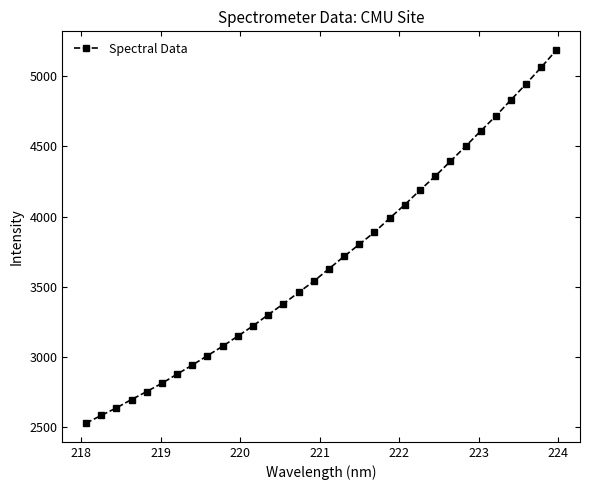

What is the maximum value shown in the chart?

5187.6